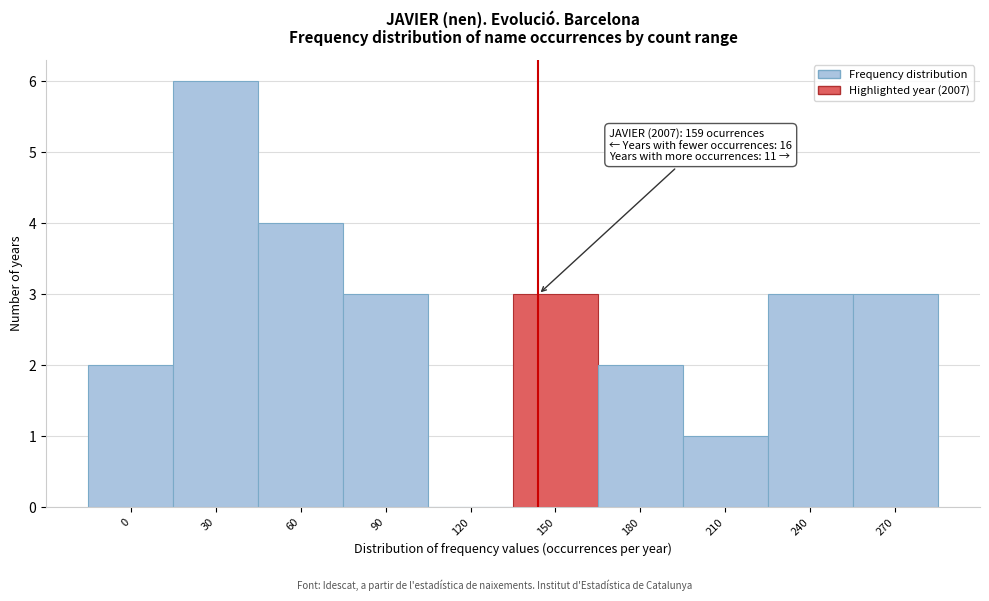

Reading left to right, list all the values displayed in this chart.

0=2	30=6	60=4	90=3	120=0	150=3	180=2	210=1	240=3	270=3